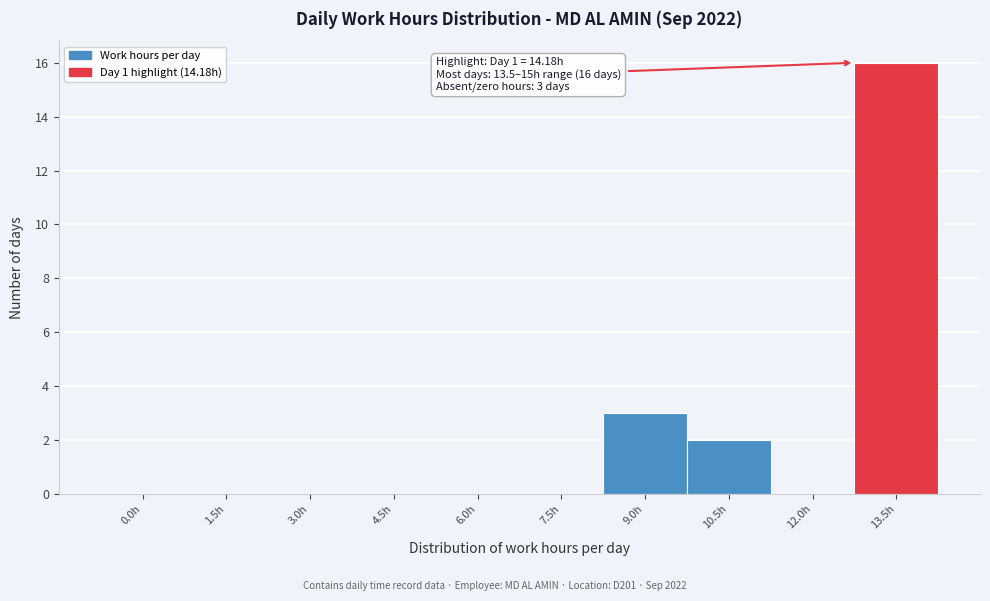

Reading left to right, list all the values displayed in this chart.

0.0h=0	1.5h=0	3.0h=0	4.5h=0	6.0h=0	7.5h=0	9.0h=3	10.5h=2	12.0h=0	13.5h=16